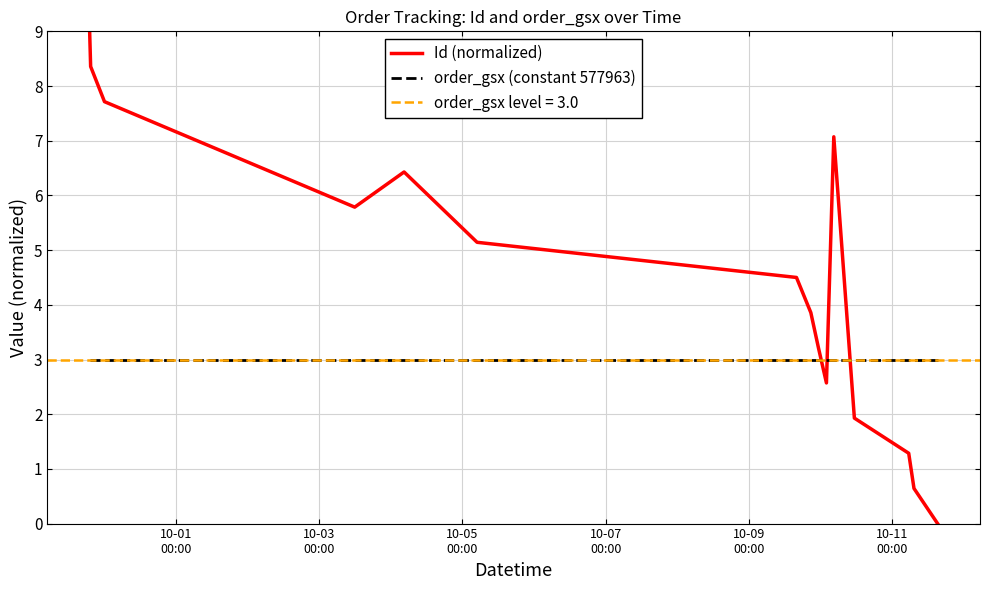

After their last crossing, which series has the higher values: Id (normalized) or order_gsx (constant 577963)?

order_gsx (constant 577963)